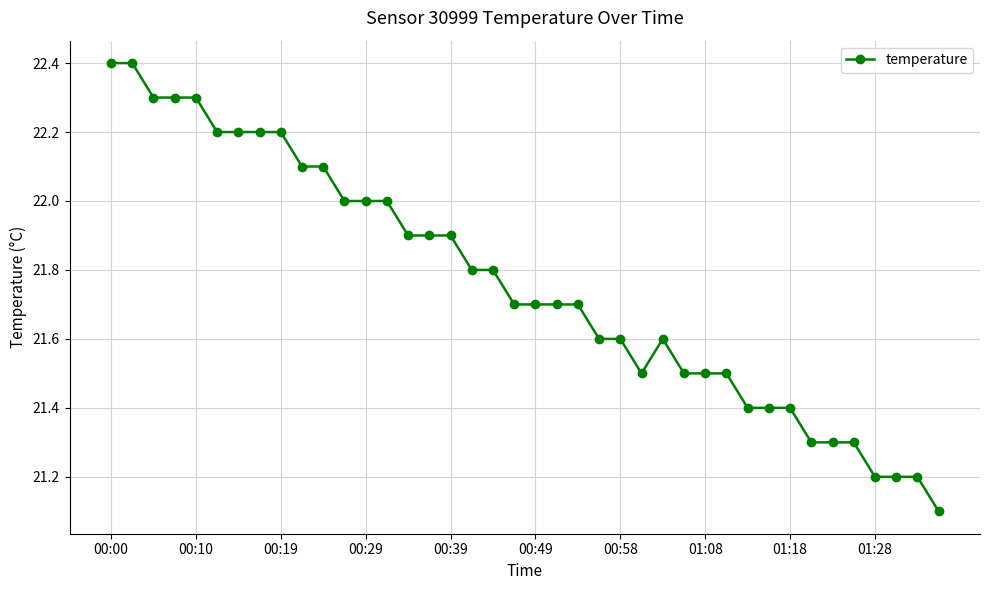

What is the minimum value shown in the chart?

21.1